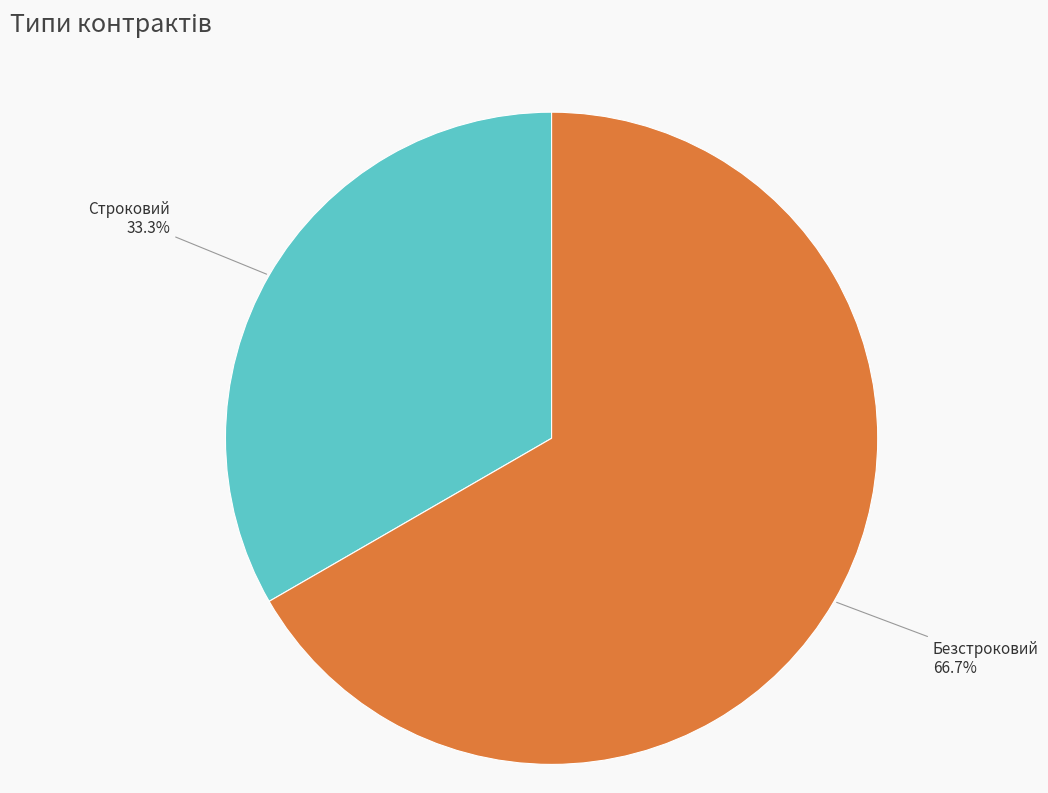

What percentage do Строковий and Безстроковий together represent?

100.0%